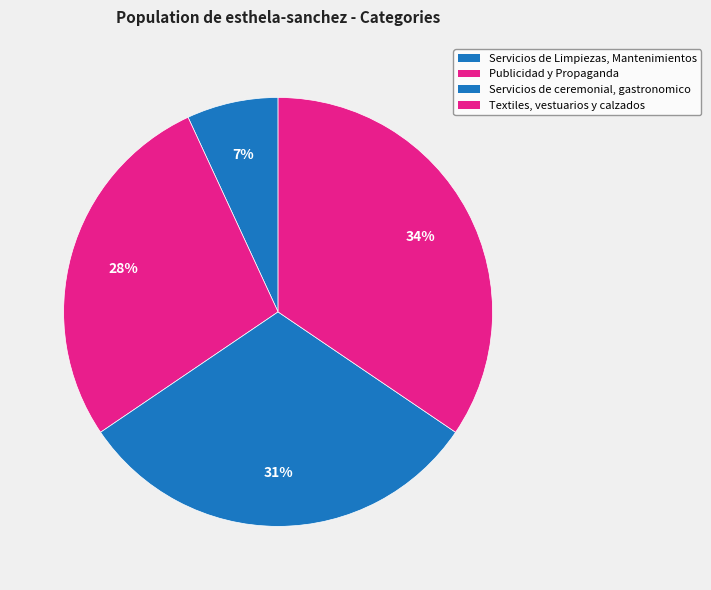

How many slices are in this pie chart?

4